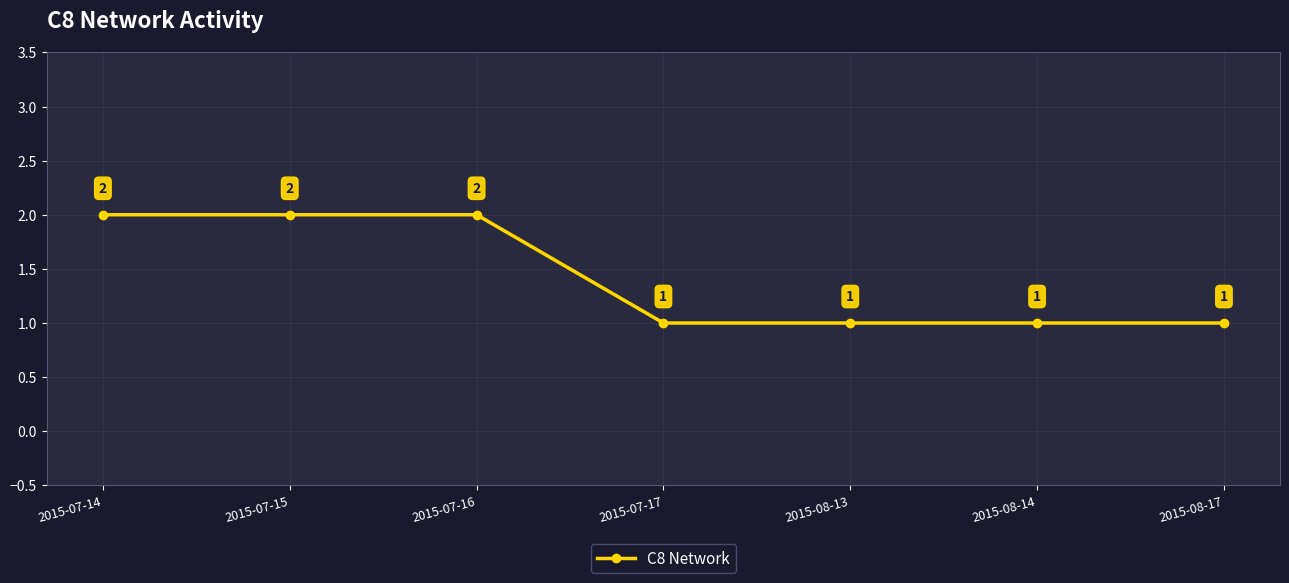

Reading left to right, list all the values displayed in this chart.

2	2	2	1	1	1	1